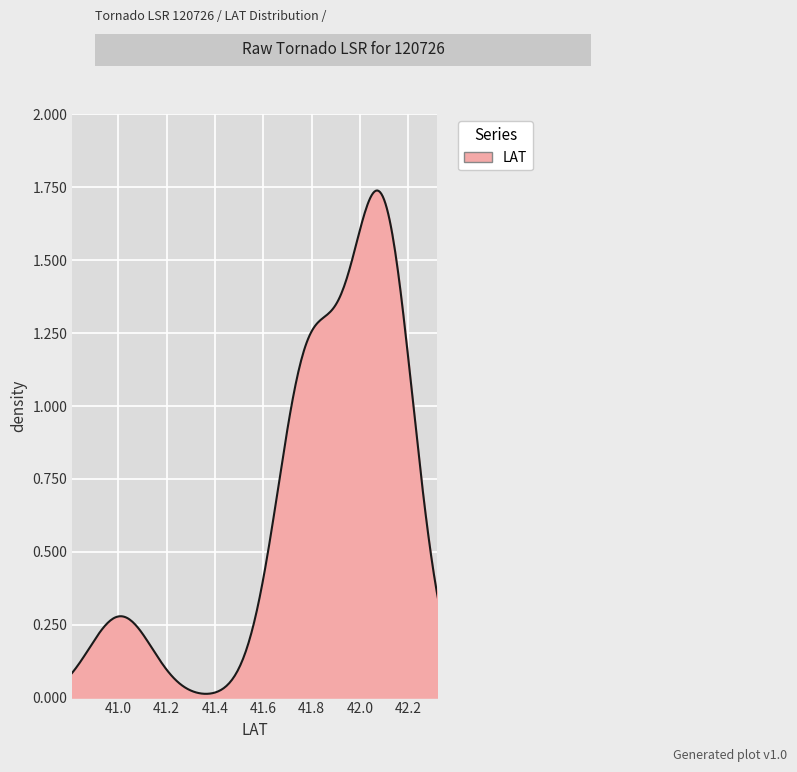

How many lines are shown in the chart?

1